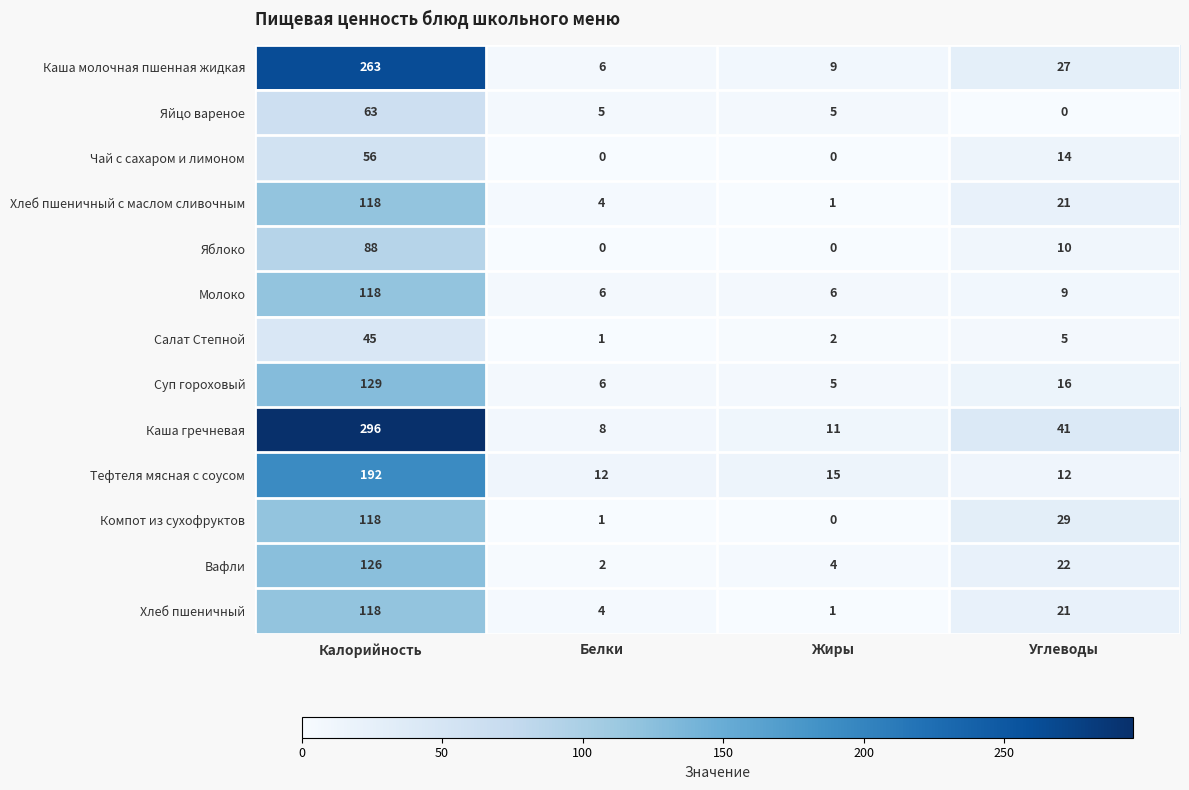

Which series has the widest spread of values?

Каша гречневая